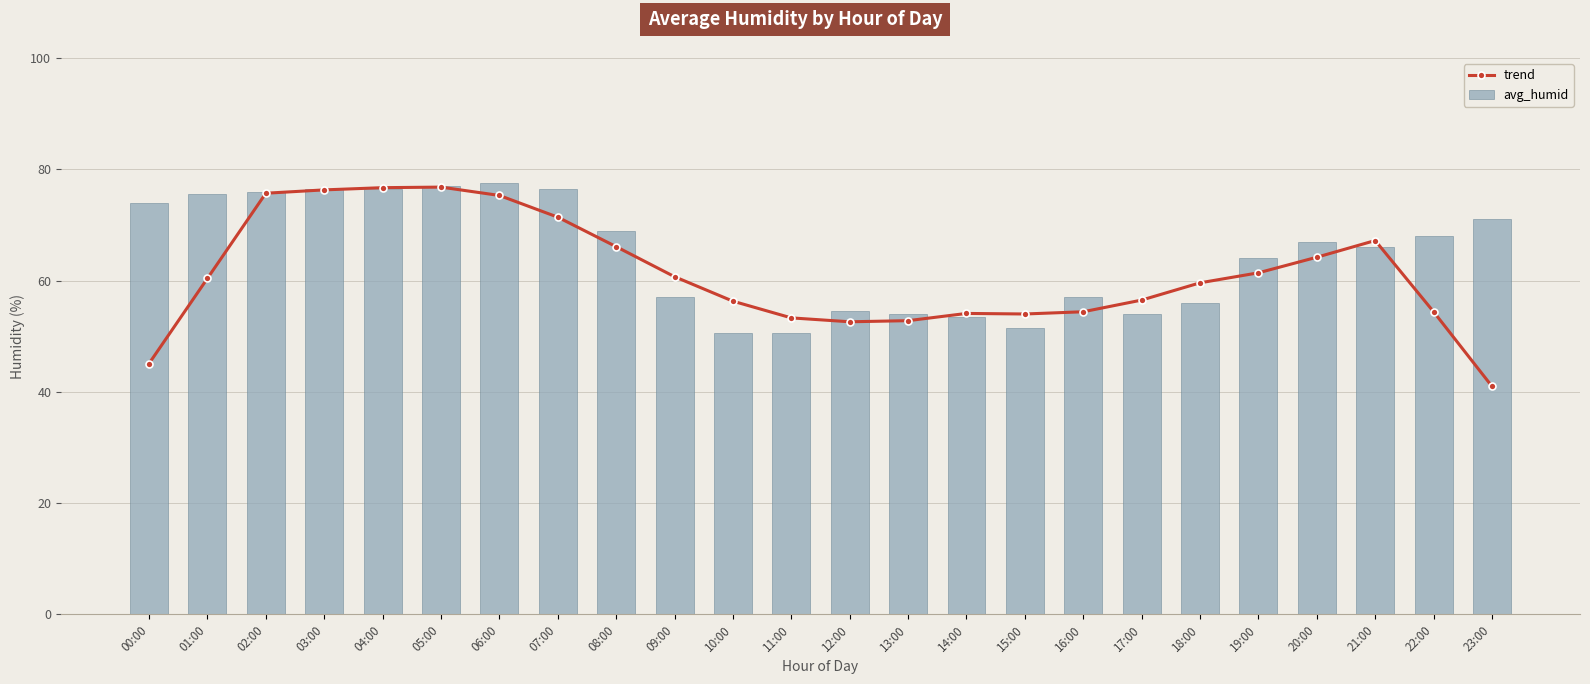

What position from the right is 16:00?

8